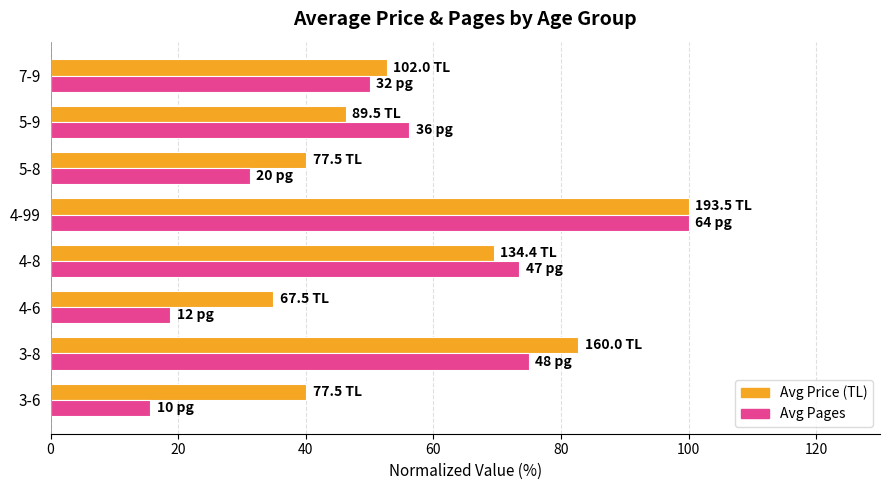

At which category is the sum across all series the highest?

4-99